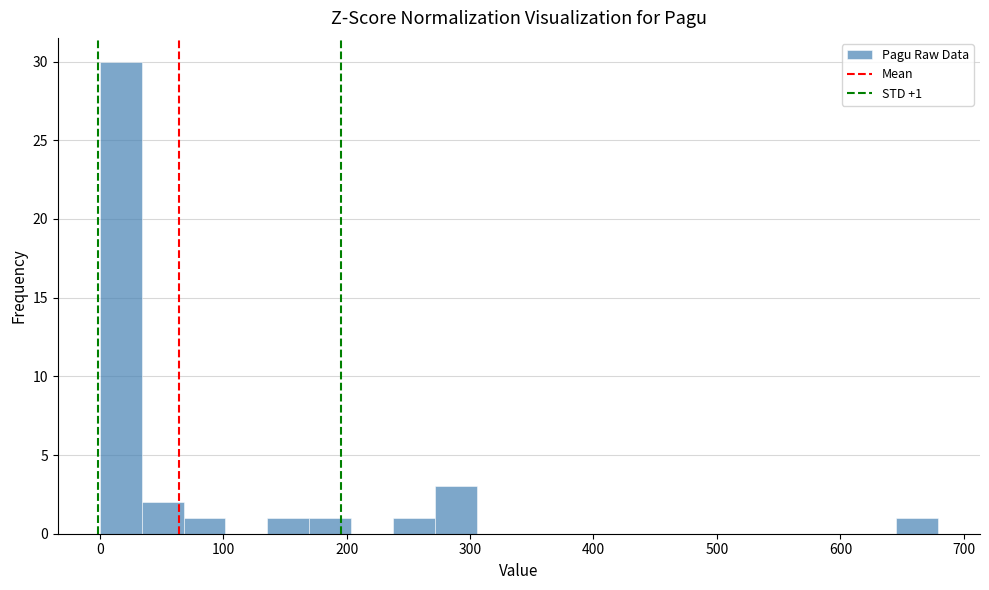

Around what value on the x-axis is the tallest bar? Give the approximate position of its centre, as read against the axis.

20